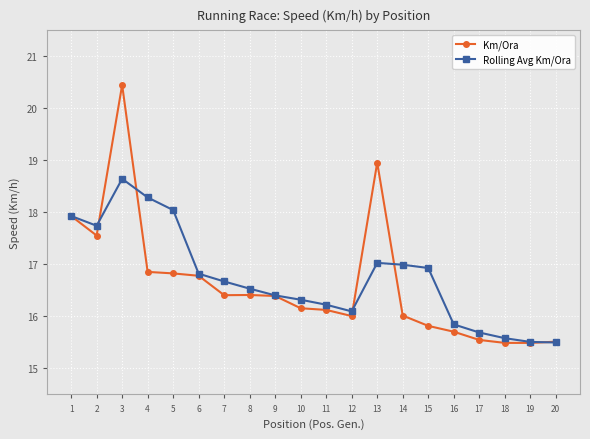

How many series are shown in this chart?

2